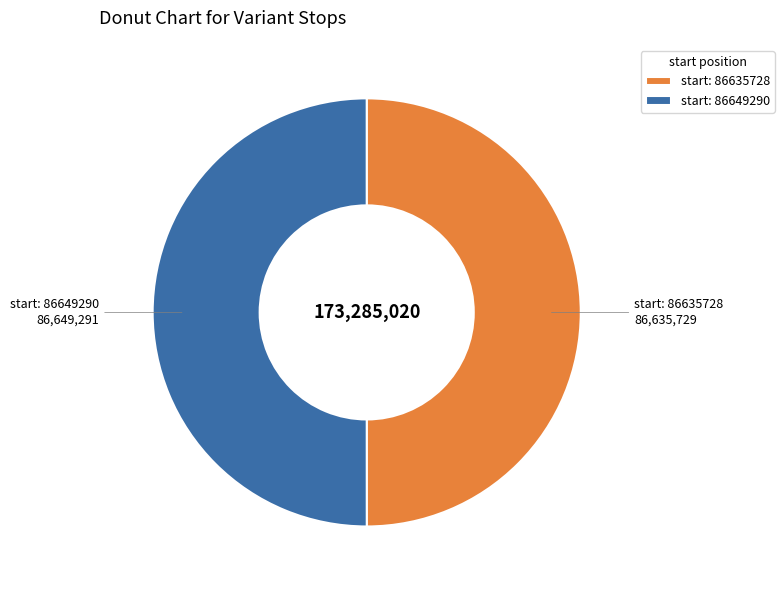

What is the ratio of the value at start: 86635728 to the value at start: 86649290?

1.0